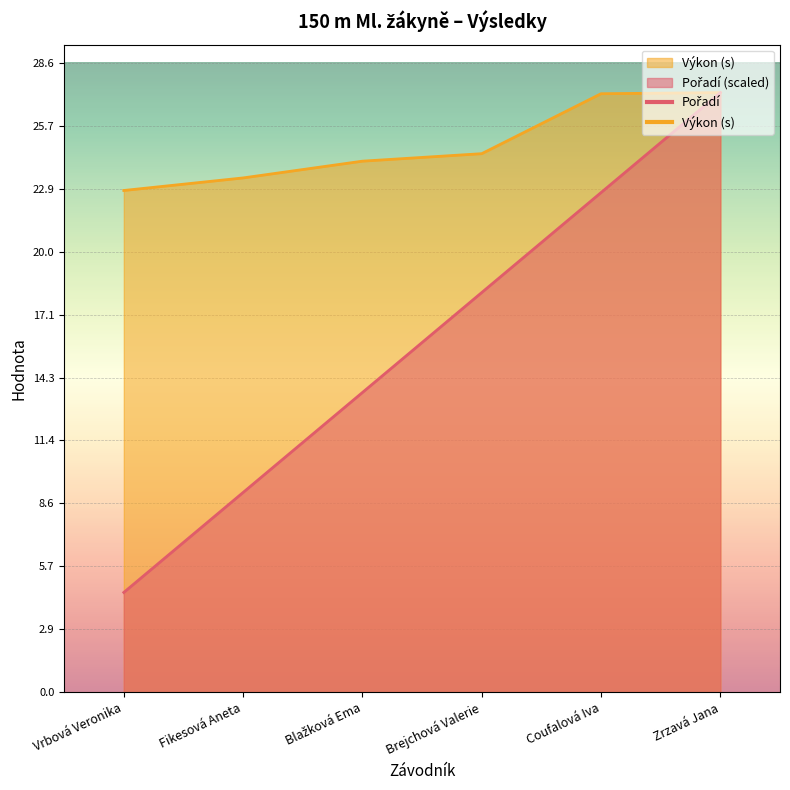

What is the total value across all series at Blažková Ema?

37.7